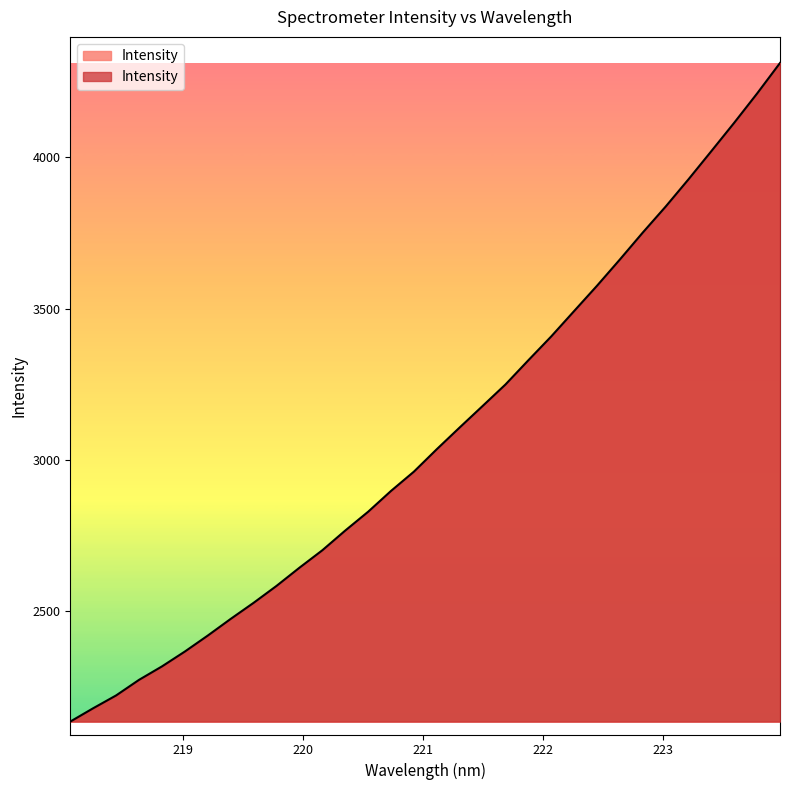

What is the smallest value displayed?

2135.2